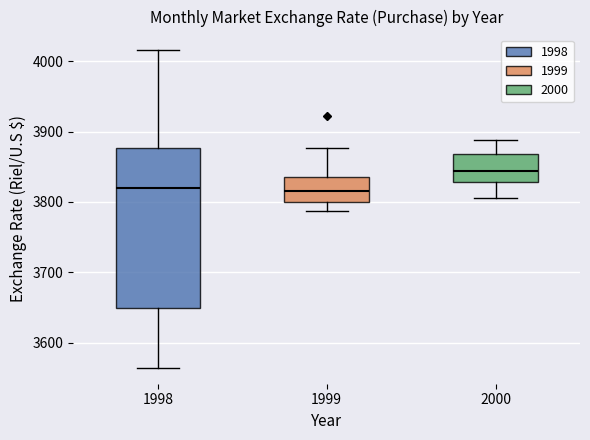

Reading left to right, read every box against the y-axis: the position of its median line, the range the box covers, and the ends of its whiskers. The values are not printed on the chart, so give them approximately, as read against the axis.

1998: median 3820, box 3650 to 3880, whiskers 3560 to 4020
1999: median 3820, box 3800 to 3840, whiskers 3790 to 3880
2000: median 3840, box 3830 to 3870, whiskers 3810 to 3890